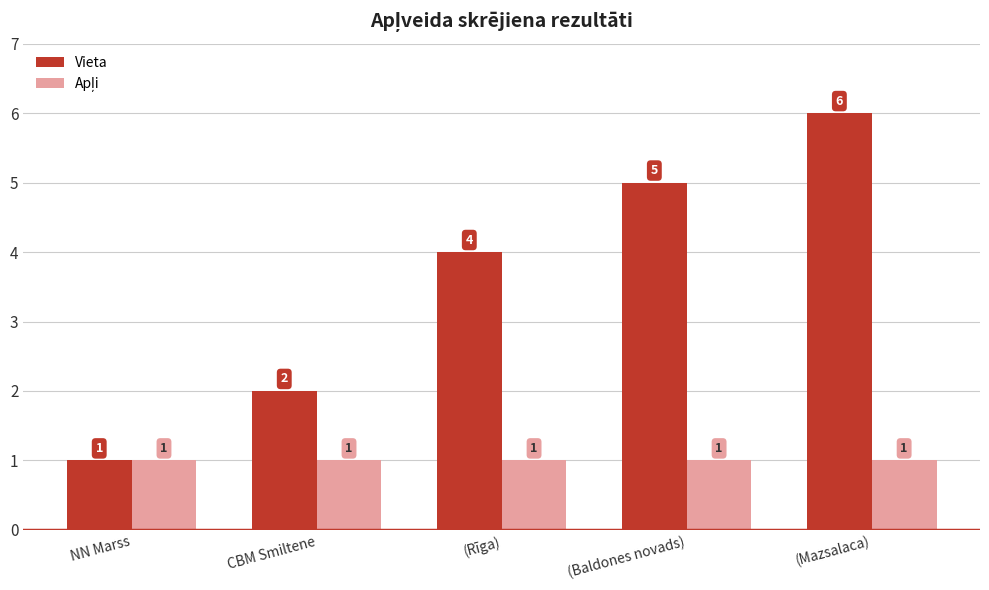

Where is Vieta nearest to the value 3?

CBM Smiltene